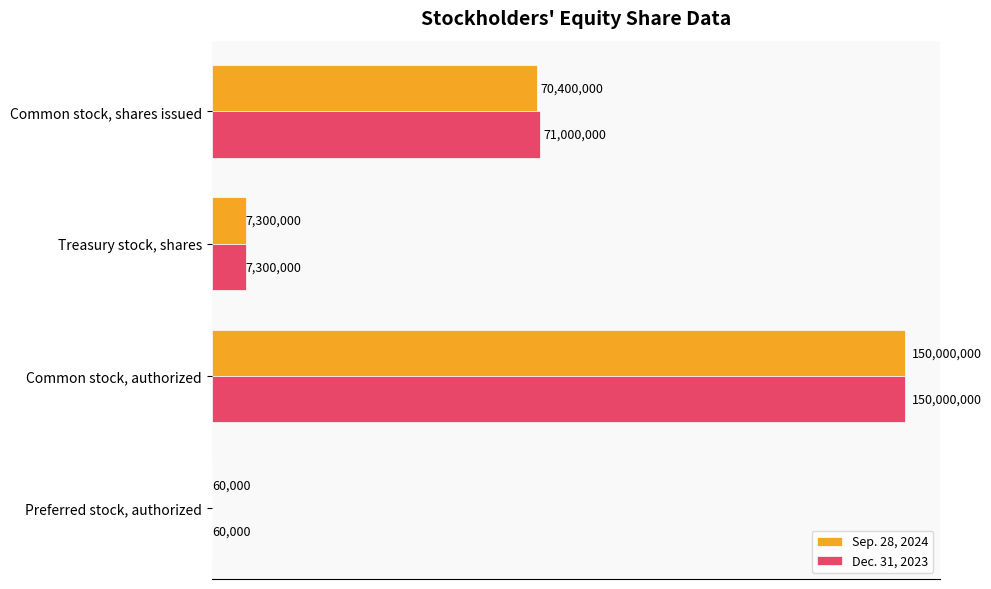

What are all the series names shown in the legend?

Sep. 28, 2024, Dec. 31, 2023